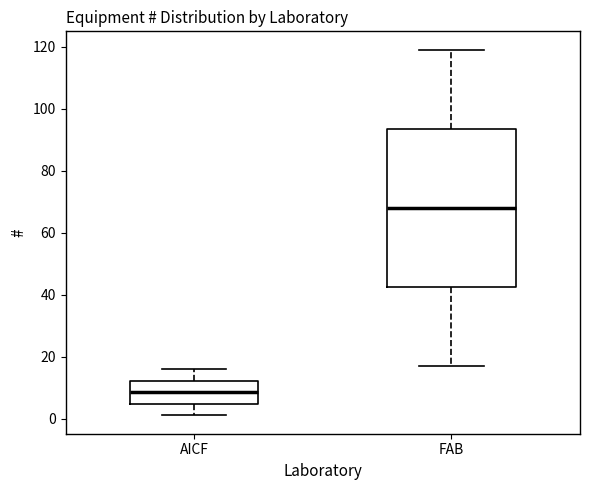

Reading left to right, read every box against the y-axis: the position of its median line, the range the box covers, and the ends of its whiskers. The values are not printed on the chart, so give them approximately, as read against the axis.

AICF: median 8, box 4 to 12, whiskers 2 to 16
FAB: median 68, box 42 to 94, whiskers 18 to 120